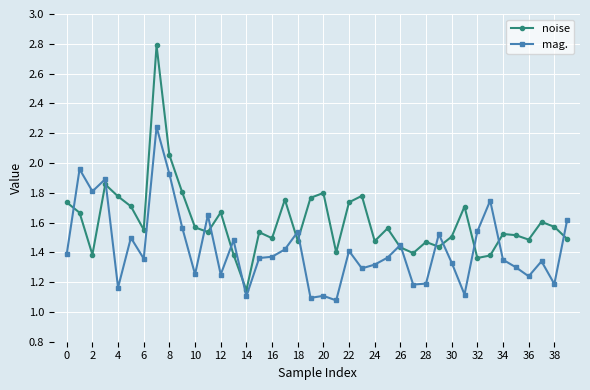

At how many categories does at least one series exceed 1?

40